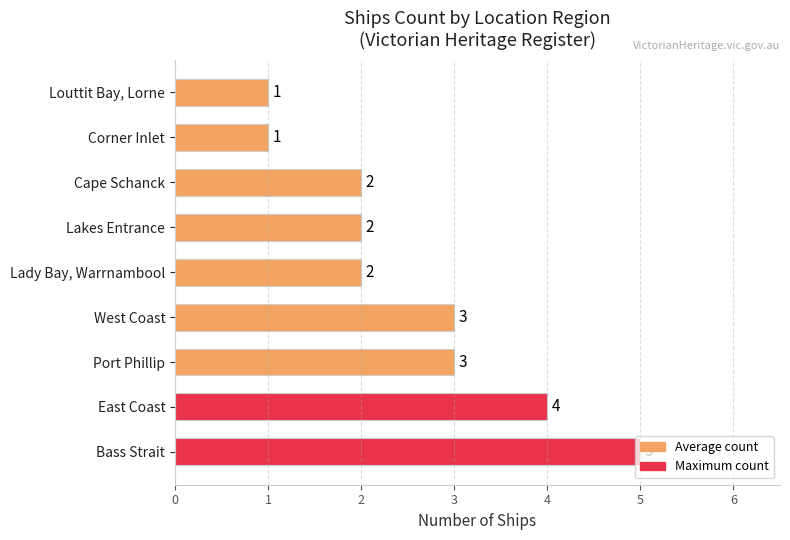

Does the chart contain stacked bars?

No